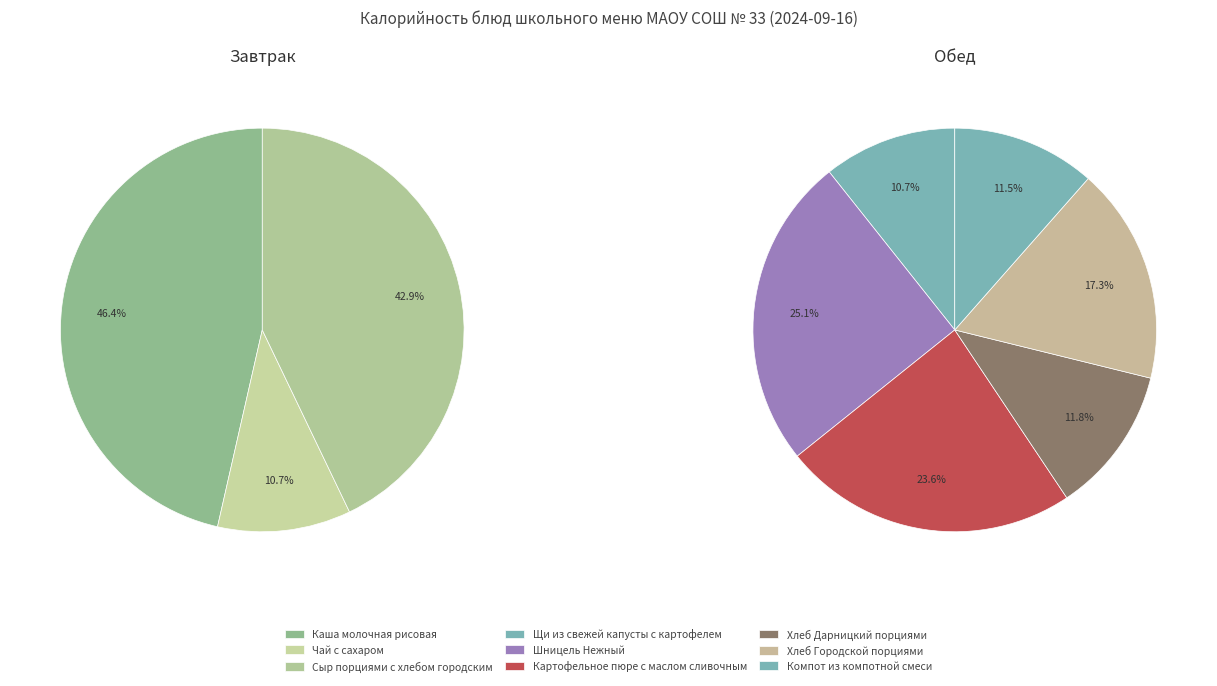

Which category has the smallest portion of the pie?

Чай с сахаром